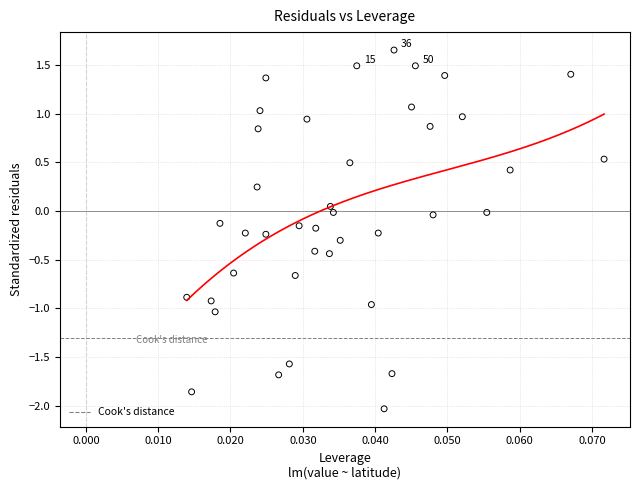

What is the range of Y values (max minus min)?

3.7